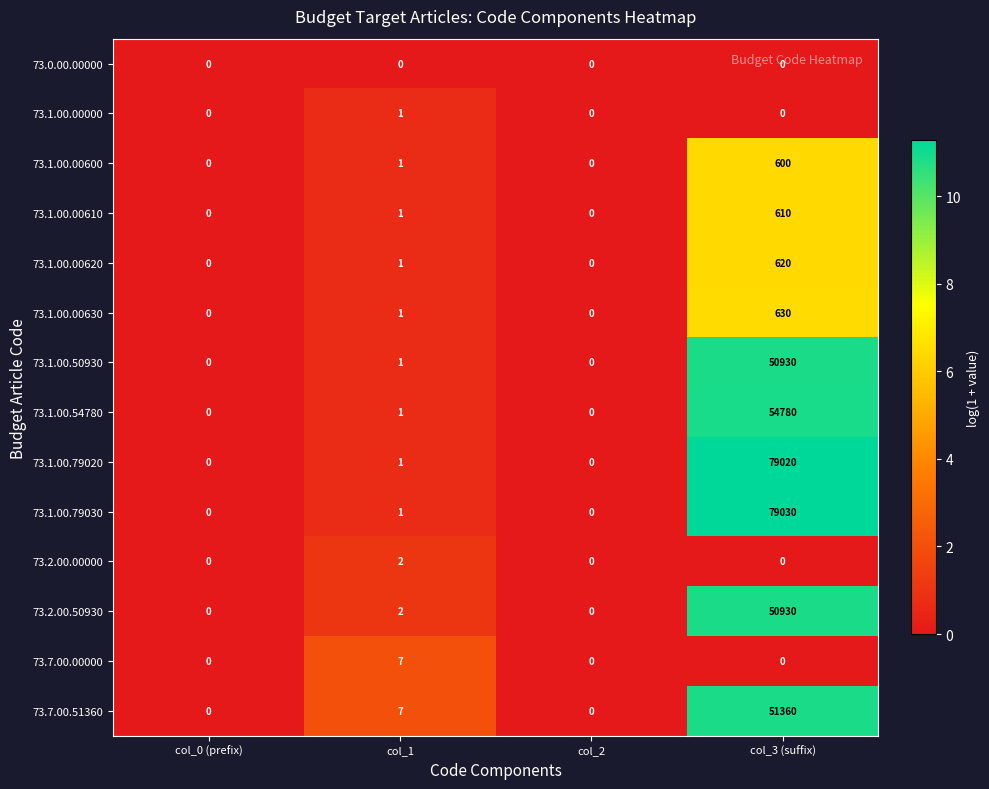

The 73.7.00.51360 series shows 0 at col_2. True or false?

True